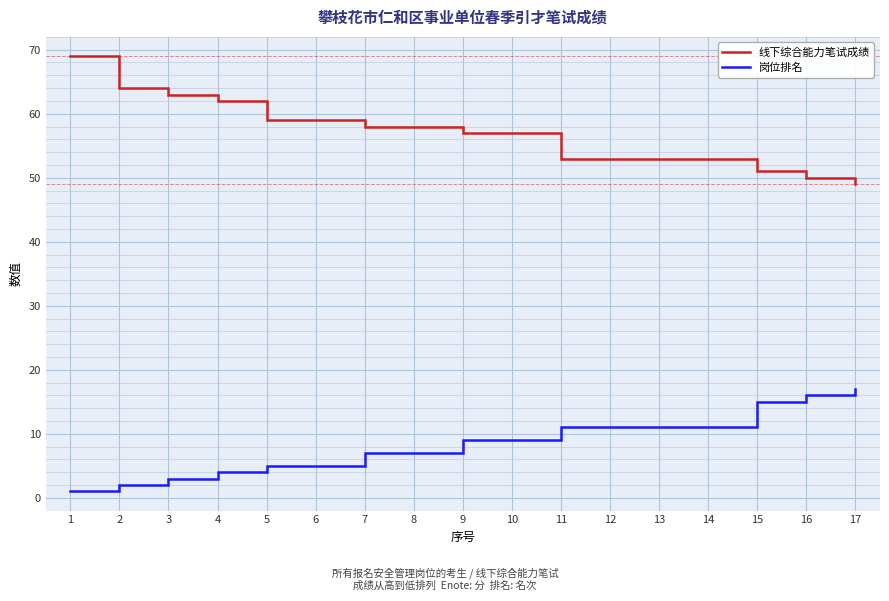

True or false: 线下综合能力笔试成绩 and 岗位排名 cross at least once.

False